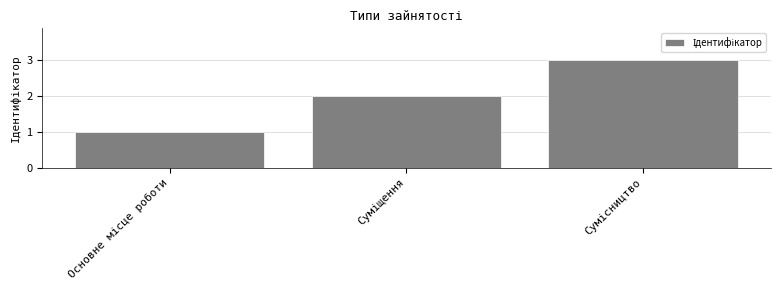

Are the bars grouped side by side (vs. stacked)?

No